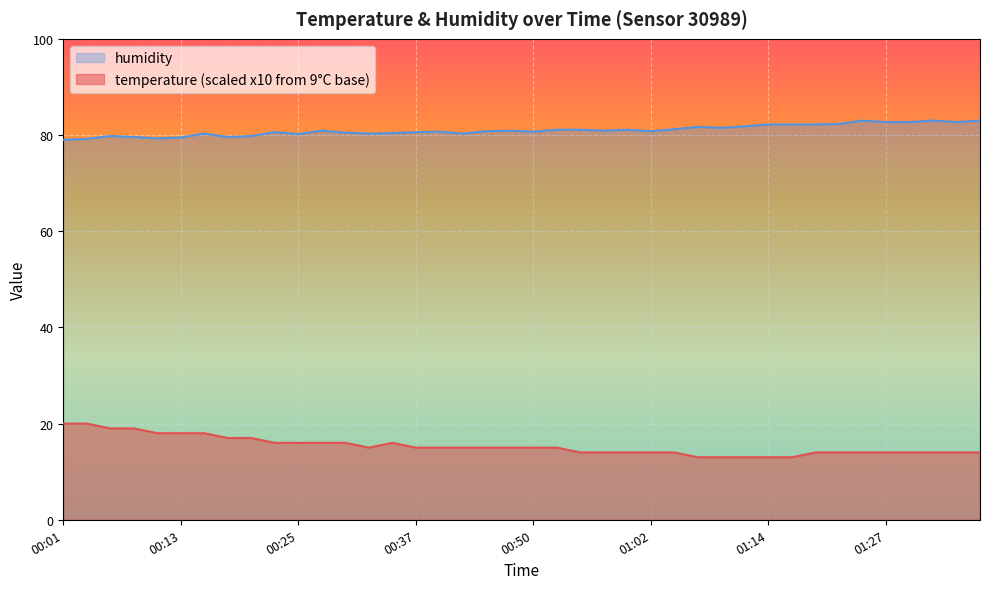

What are all the series names shown in the legend?

humidity, temperature (scaled x10 from 9°C base)